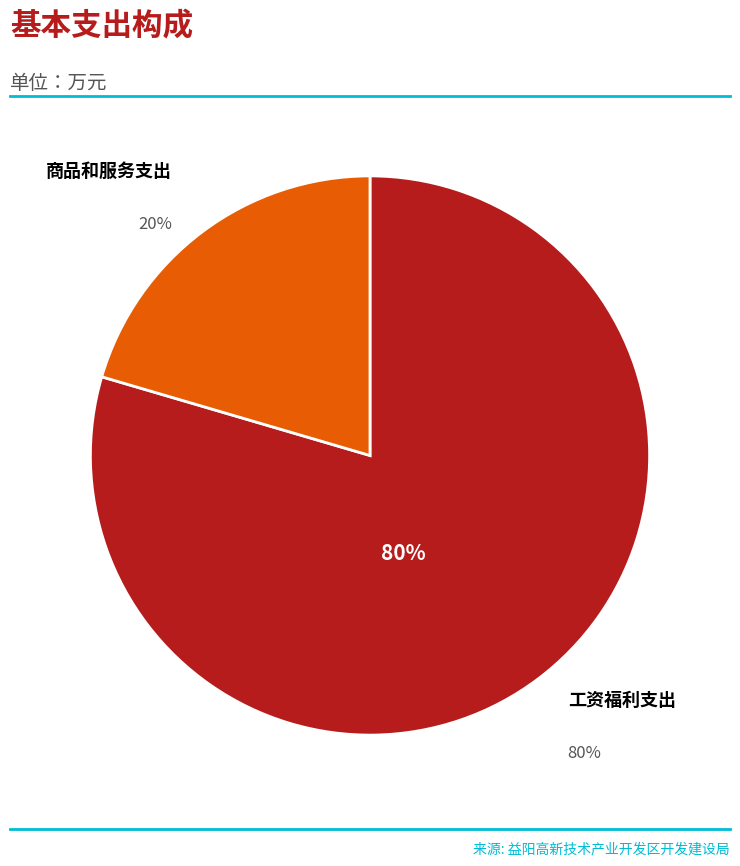

Do 工资福利支出 and 商品和服务支出 together represent more than half of the pie?

Yes